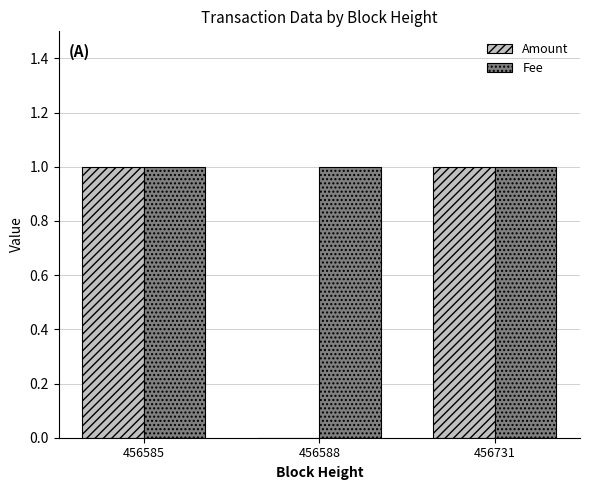

How many positive values does the Amount series have?

2